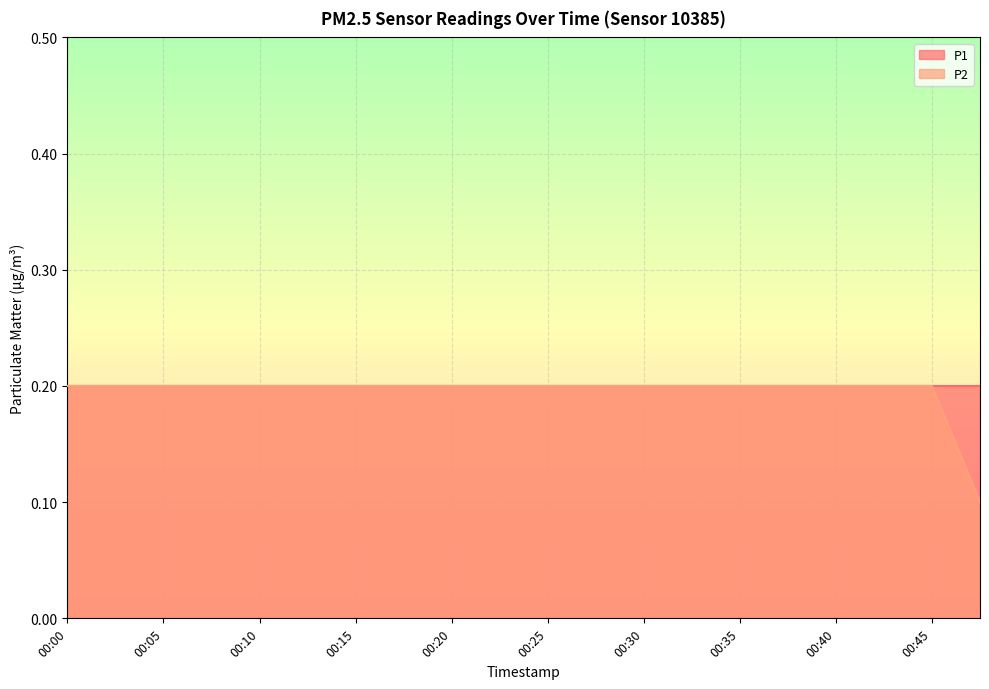

What position from the right is 00:00?

20